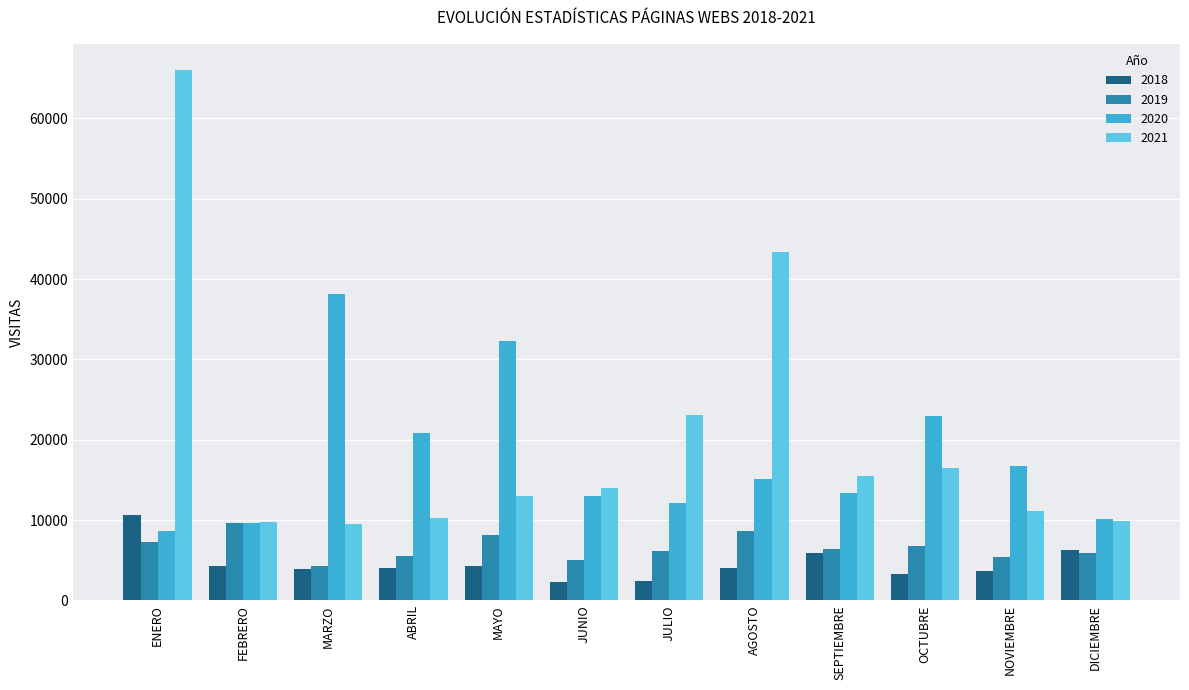

At which label does 2020 reach its minimum?

ENERO